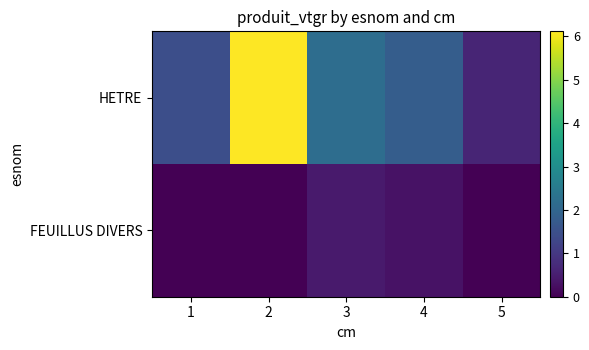

List the series in order of their overall mean, highest first.

HETRE, FEUILLUS DIVERS